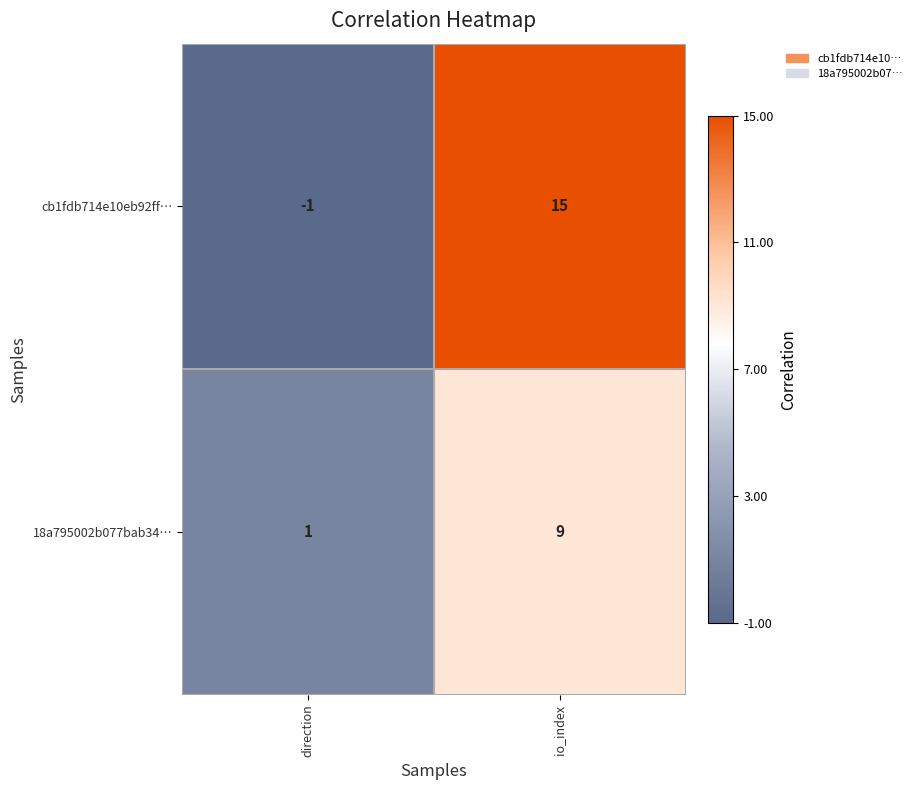

How many series are shown in this chart?

2